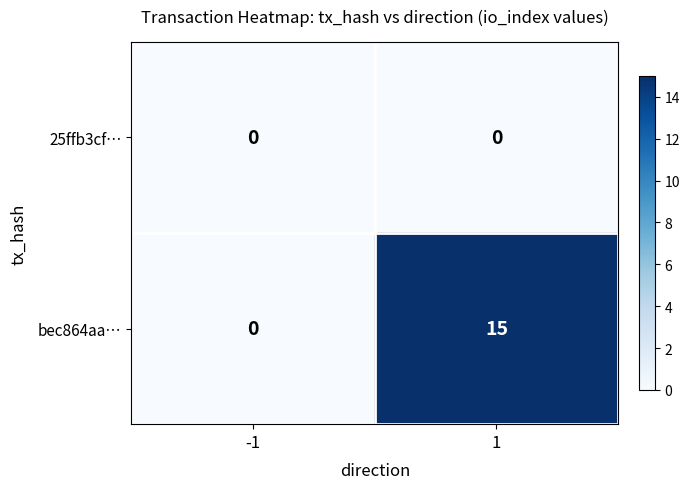

List the series in order of their peak value, highest first.

bec864aa…, 25ffb3cf…